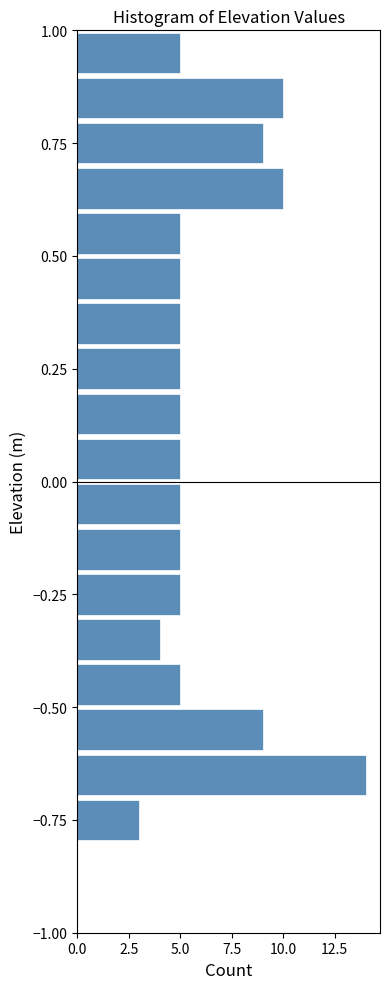

Around what value on the y-axis is the longest bar? Give the approximate position of its centre, as read against the axis.

-0.65